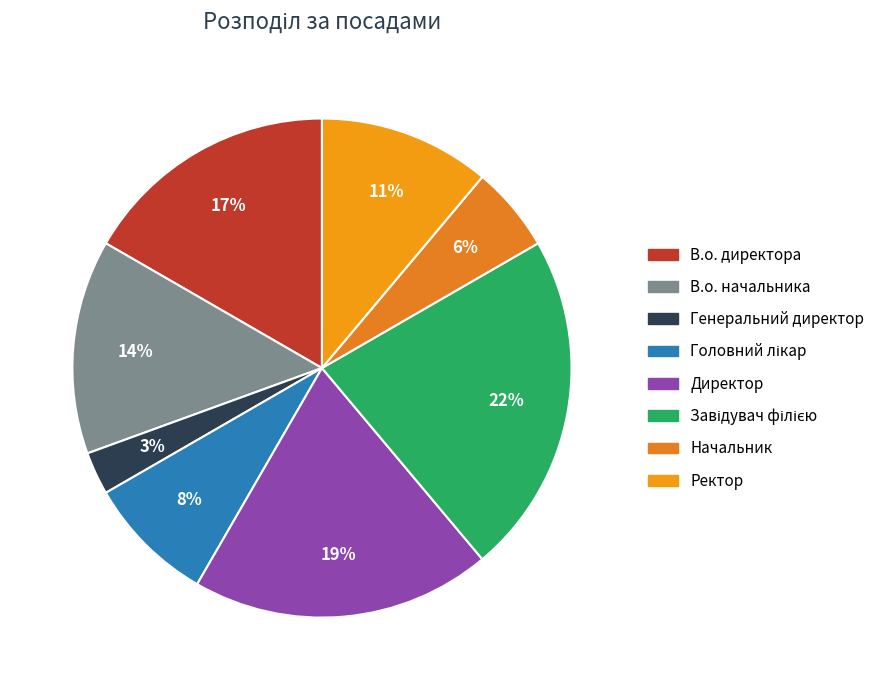

How many segments does this pie chart have?

8